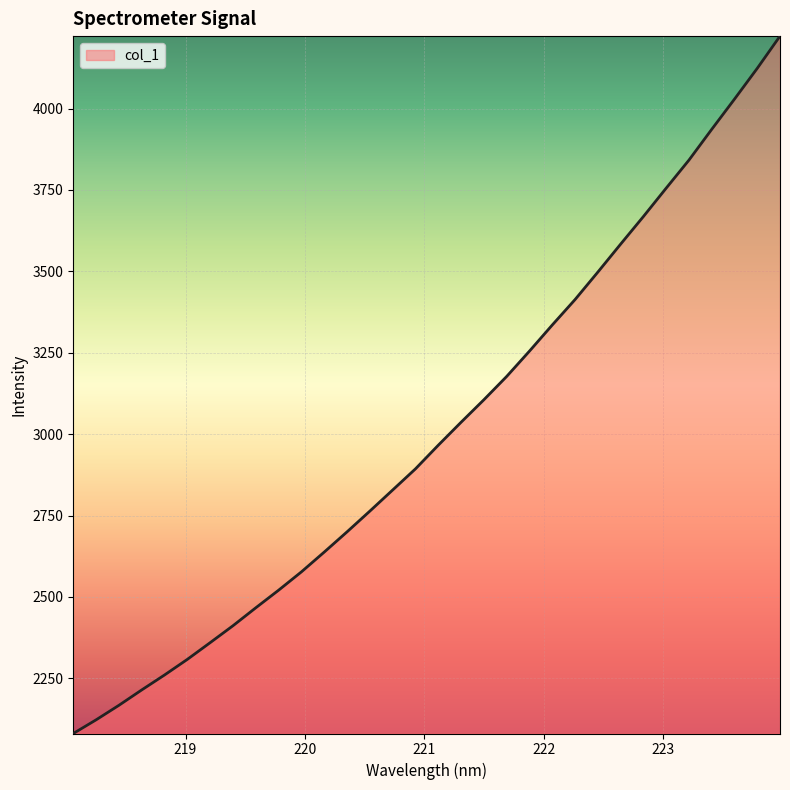

Reading right to left, list all the values displayed in this chart.

4222.4	4123.4	4028.8	3936.0	3841.5	3755.4	3668.2	3583.4	3497.5	3413.2	3335.1	3255.0	3177.2	3105.6	3036.5	2966.0	2893.4	2828.5	2763.7	2700.0	2637.9	2577.1	2520.8	2466.8	2411.7	2359.7	2308.4	2260.4	2214.4	2167.2	2122.6	2080.6